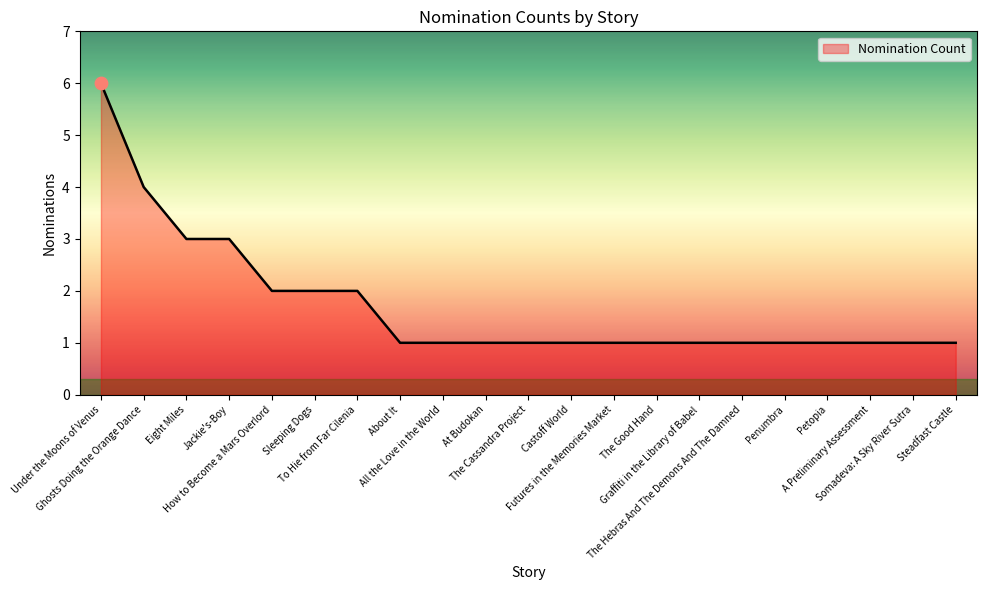

What is the change in value from Eight Miles to Petopia?

-2